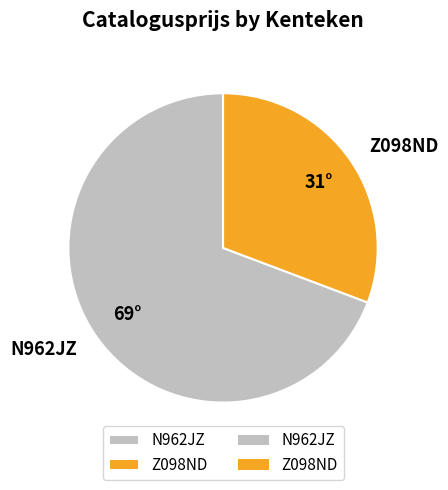

Which category has the biggest portion of the pie?

N962JZ